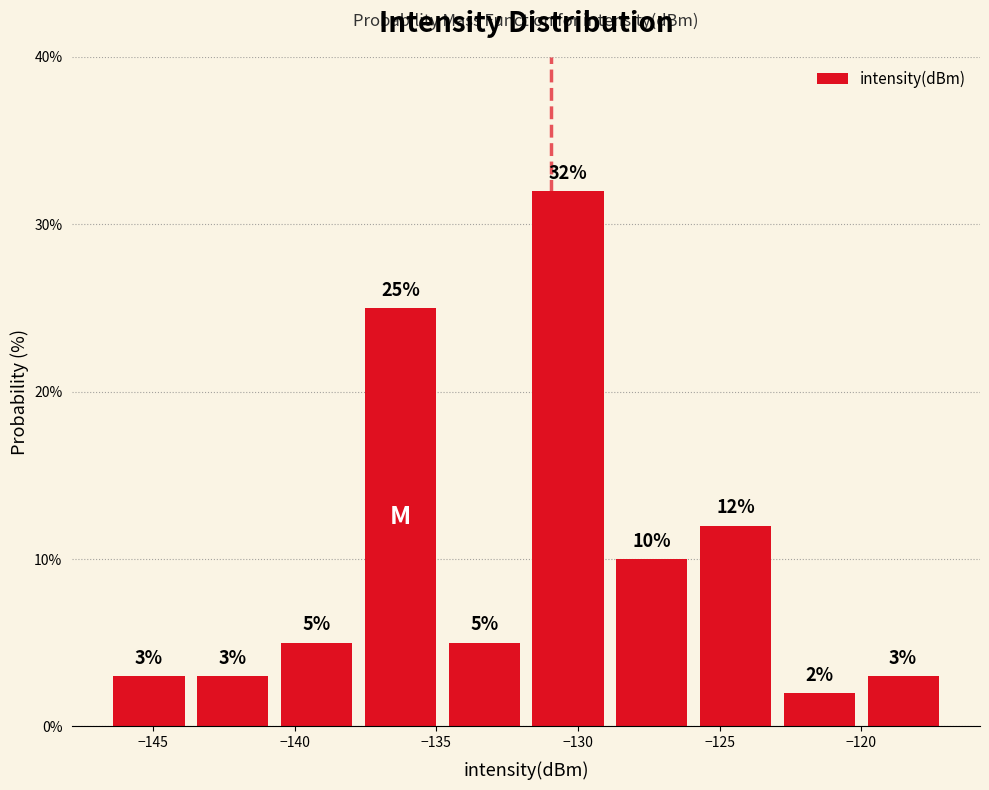

Which range on the x-axis has the tallest bar?

-132.0 to -129.0